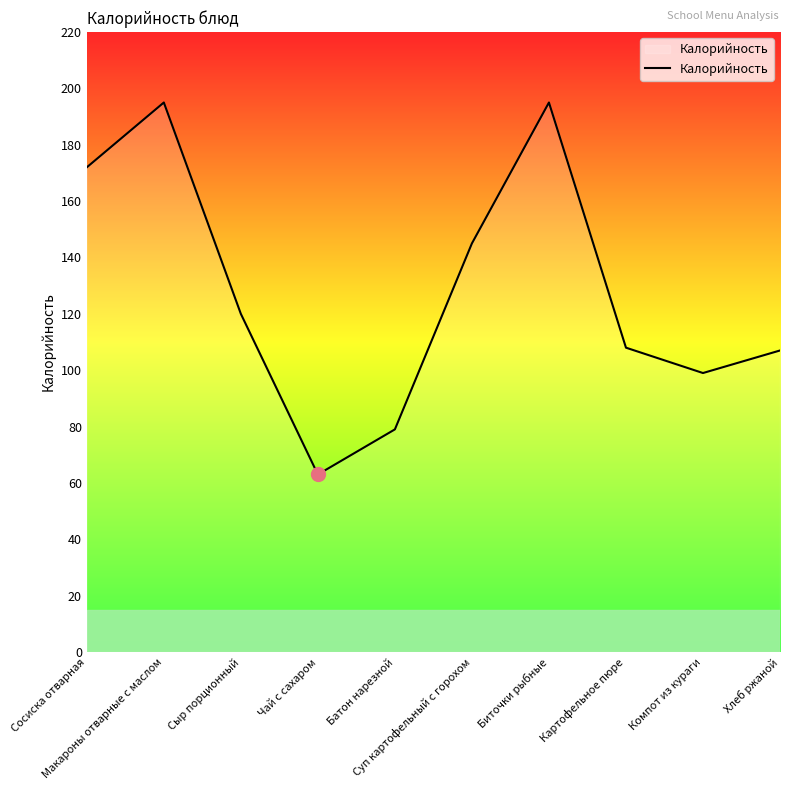

What is the minimum value shown in the chart?

63